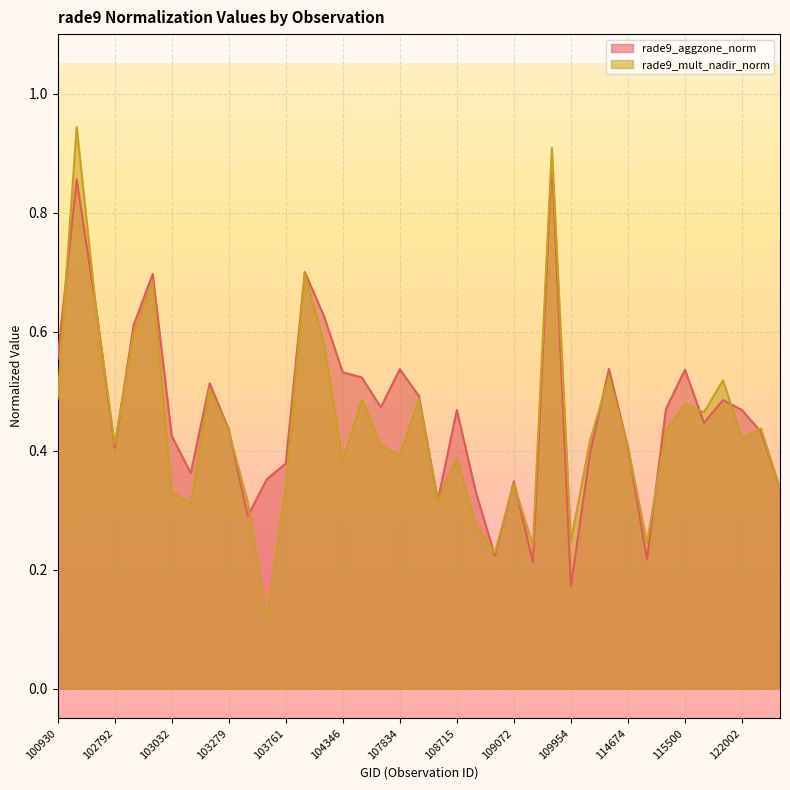

Reading left to right, what are all the values shown in this chart?

rade9_aggzone_norm: 0.6	0.9	0.6	0.4	0.6	0.7	0.4	0.4	0.5	0.4	0.3	0.4	0.4	0.7	0.6	0.5	0.5	0.5	0.5	0.5	0.3	0.5	0.3	0.2	0.3	0.2	0.9	0.2	0.4	0.5	0.4	0.2	0.5	0.5	0.4	0.5	0.5	0.4	0.3
rade9_mult_nadir_norm: 0.5	0.9	0.6	0.4	0.6	0.7	0.3	0.3	0.5	0.4	0.3	0.1	0.3	0.7	0.6	0.4	0.5	0.4	0.4	0.5	0.3	0.4	0.3	0.2	0.3	0.2	0.9	0.2	0.4	0.5	0.4	0.2	0.4	0.5	0.5	0.5	0.4	0.4	0.3